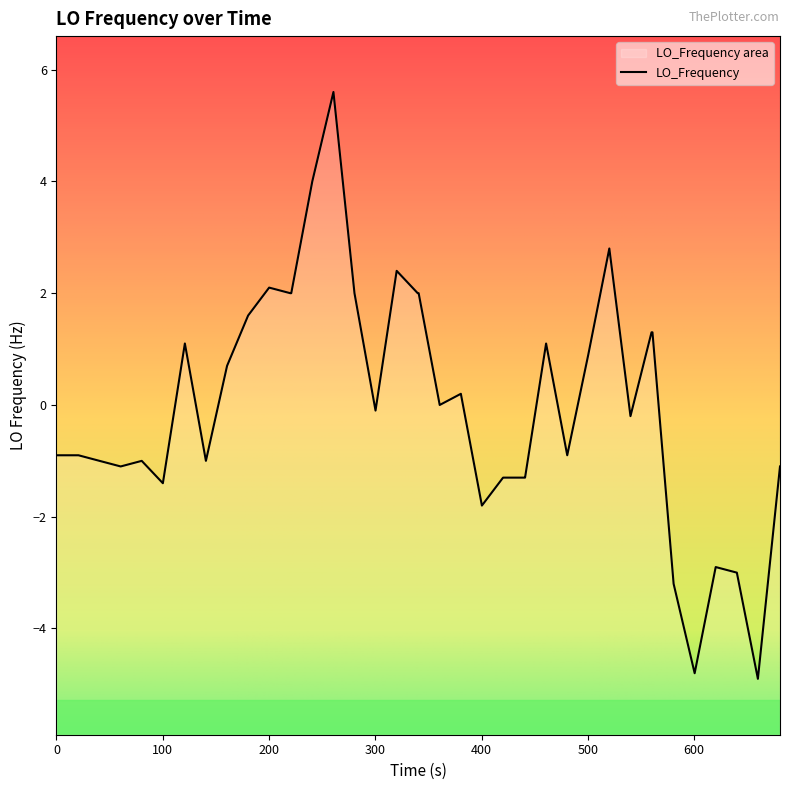

How many points are higher than both their immediate neighbors (excluding endpoints)?

9